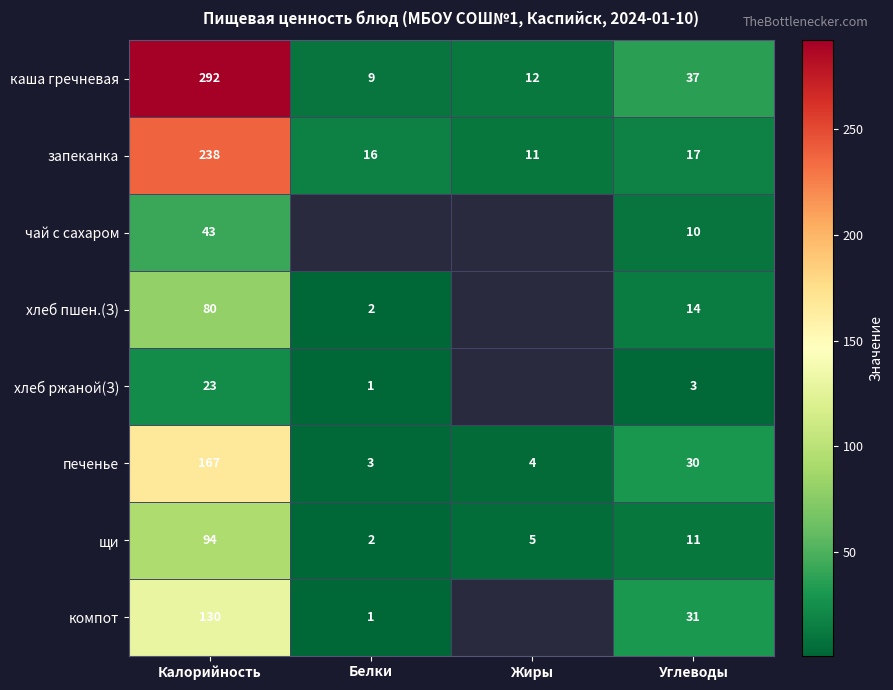

Rank the categories by запеканка value from lowest to highest.

Жиры, Белки, Углеводы, Калорийность